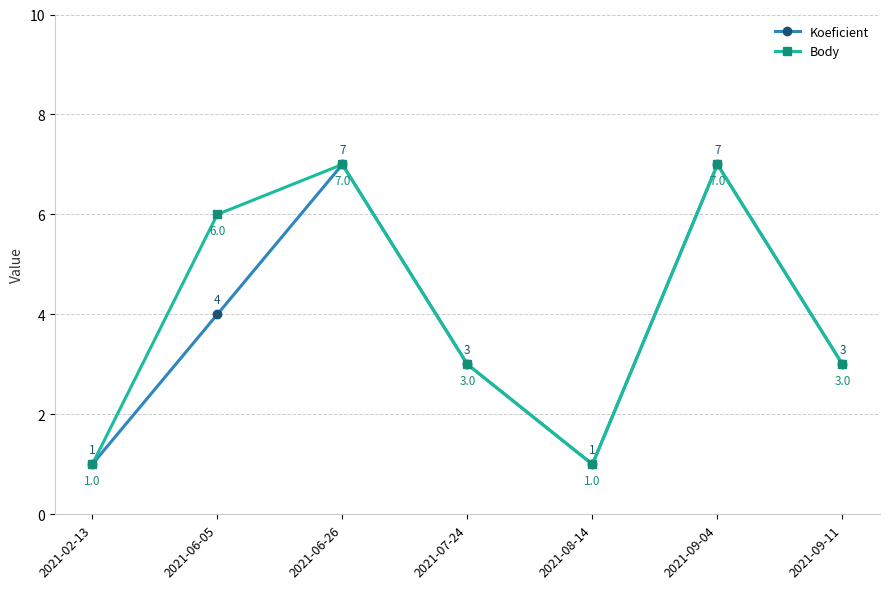

What position from the right is 2021-09-11?

1